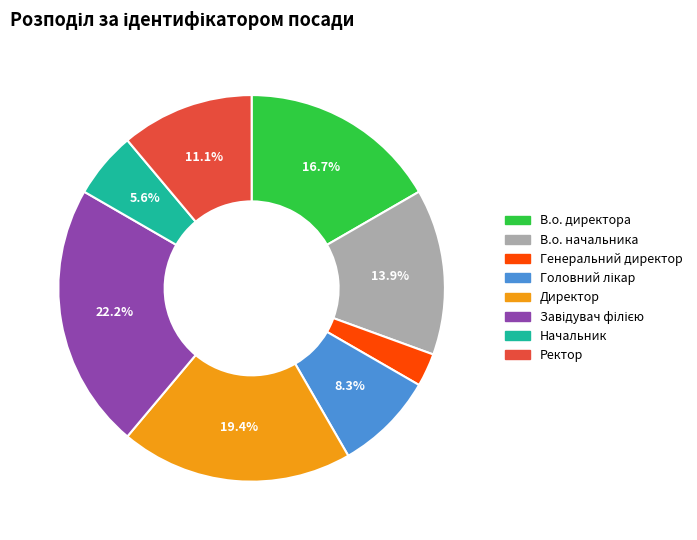

What is the smallest slice in the pie chart?

Генеральний директор